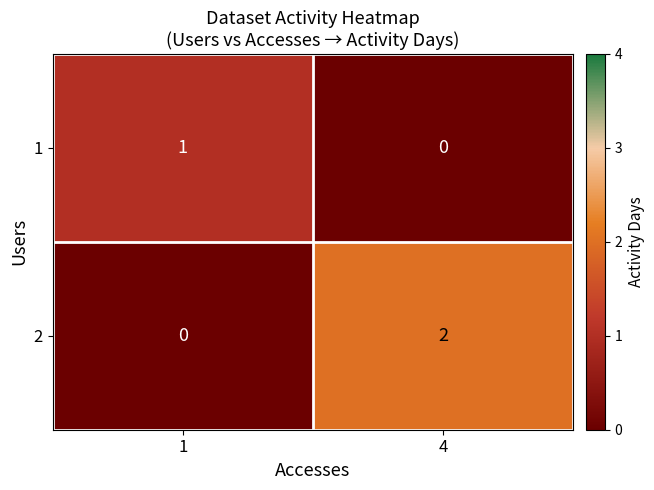

List the series in order of their peak value, lowest first.

1, 2